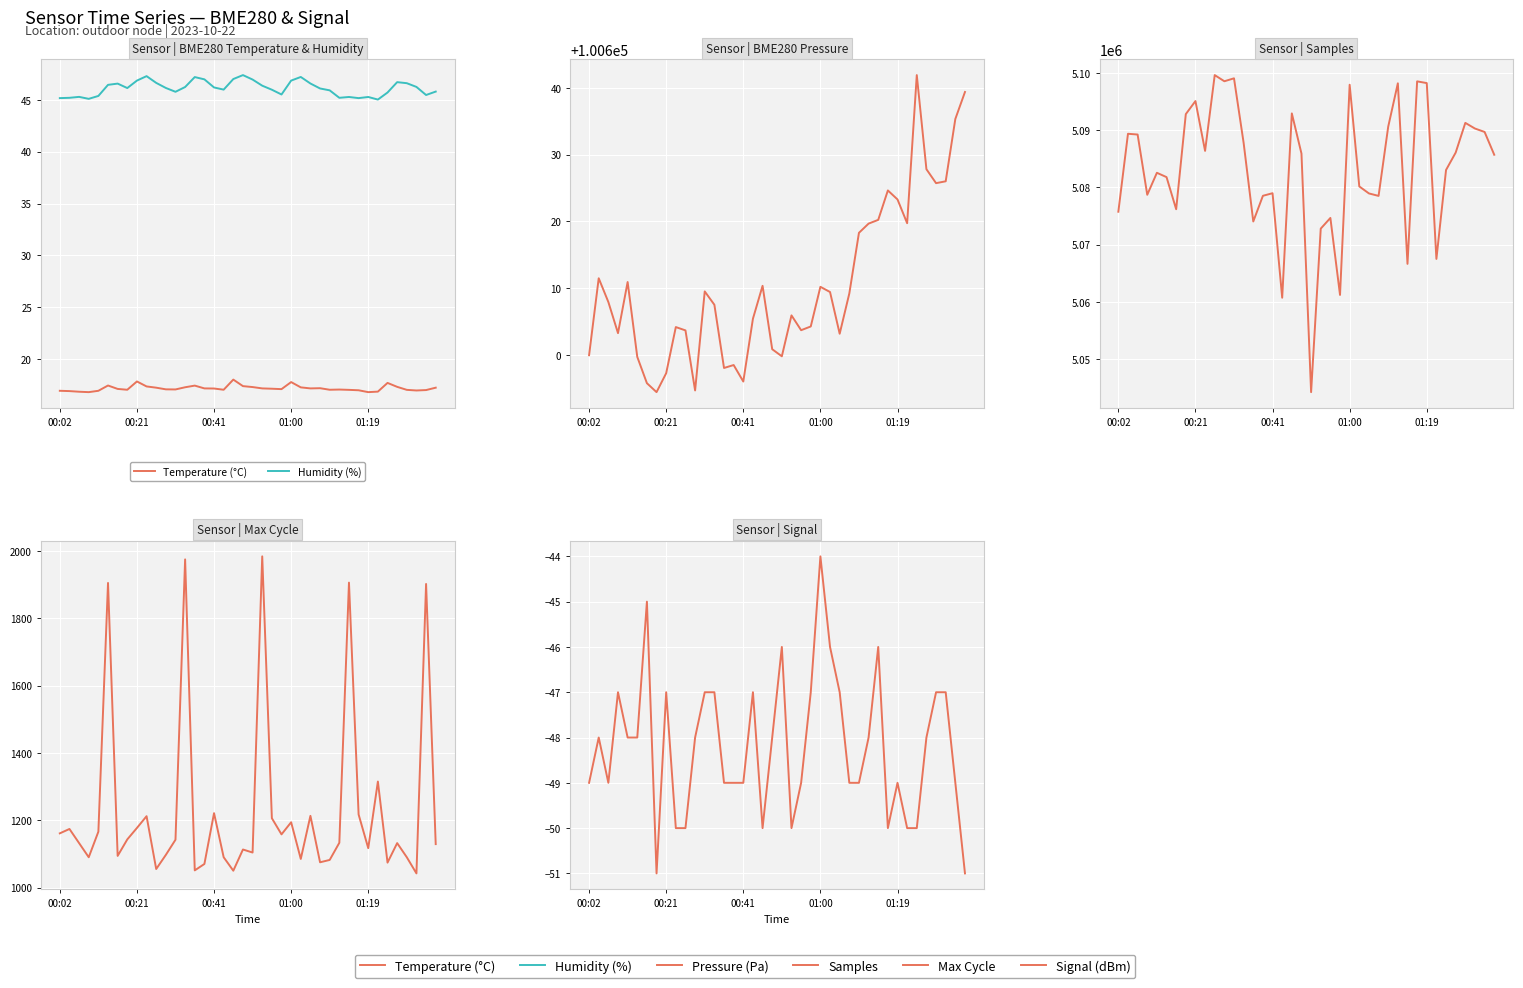

Which has a higher value, 32 or 01:19?

01:19